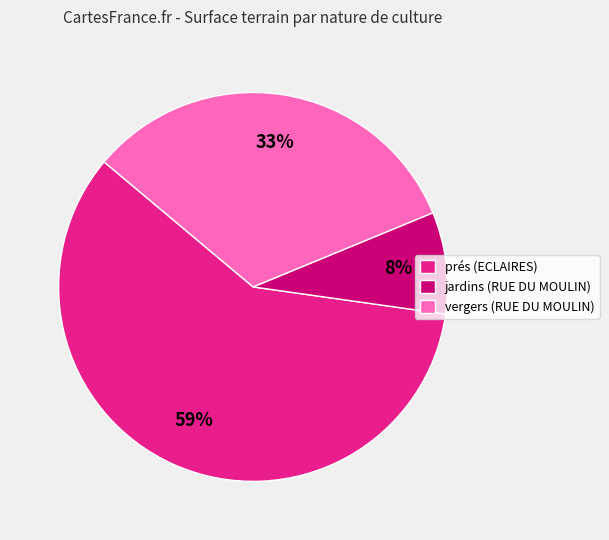

Is there any slice that represents more than half of the pie?

Yes